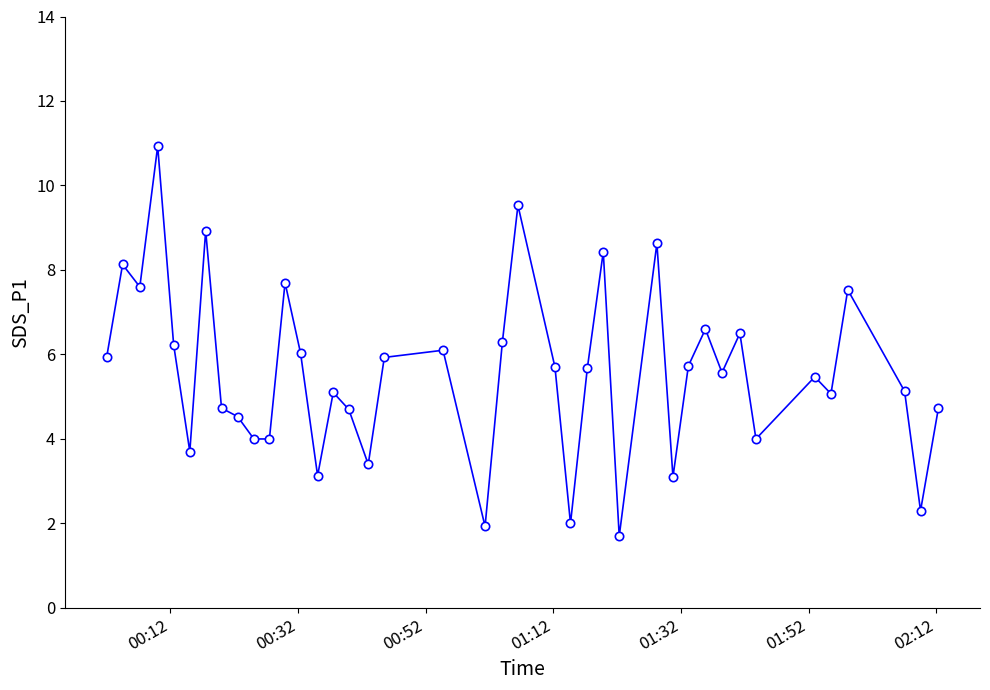

What is the greatest value displayed?

10.9